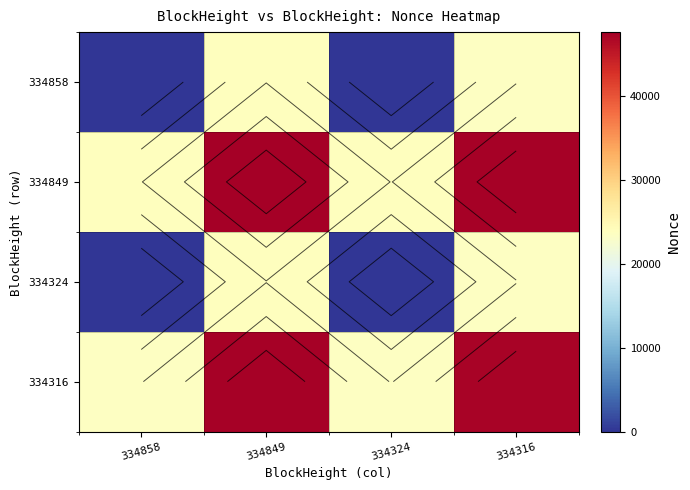

The value of 334324 at 334849 is 40217.4. True or false?

False